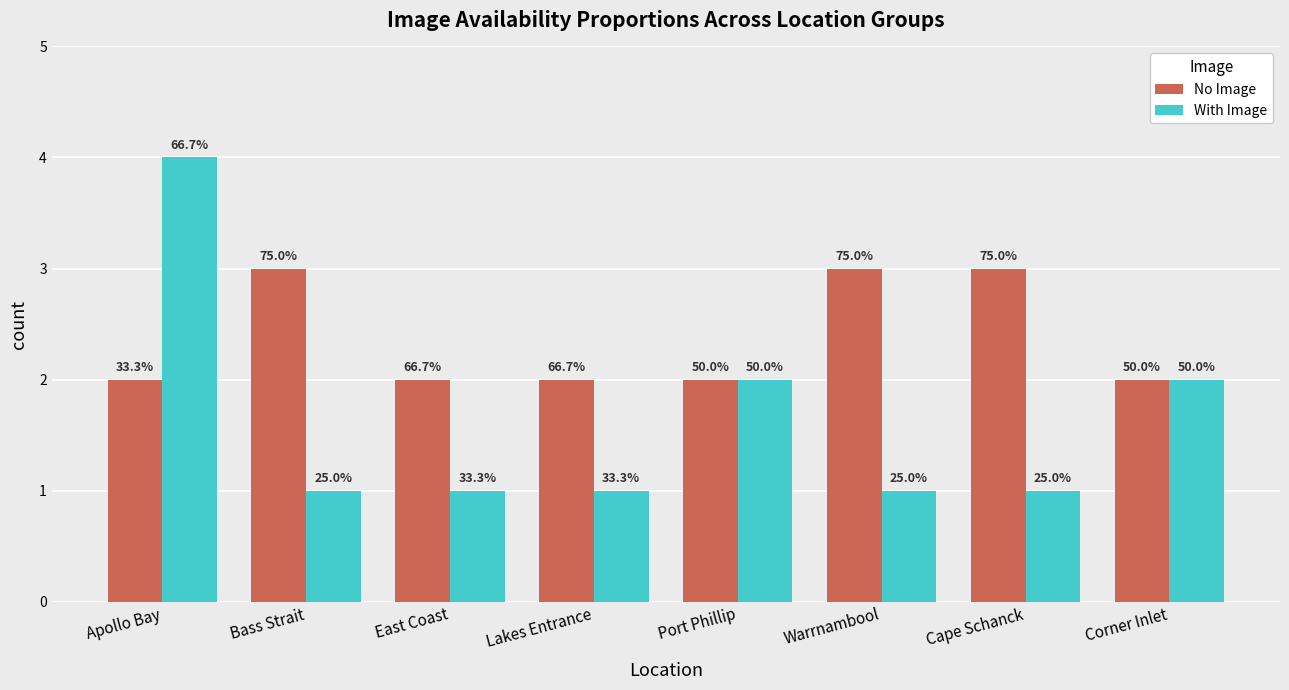

What are all the series names shown in the legend?

No Image, With Image